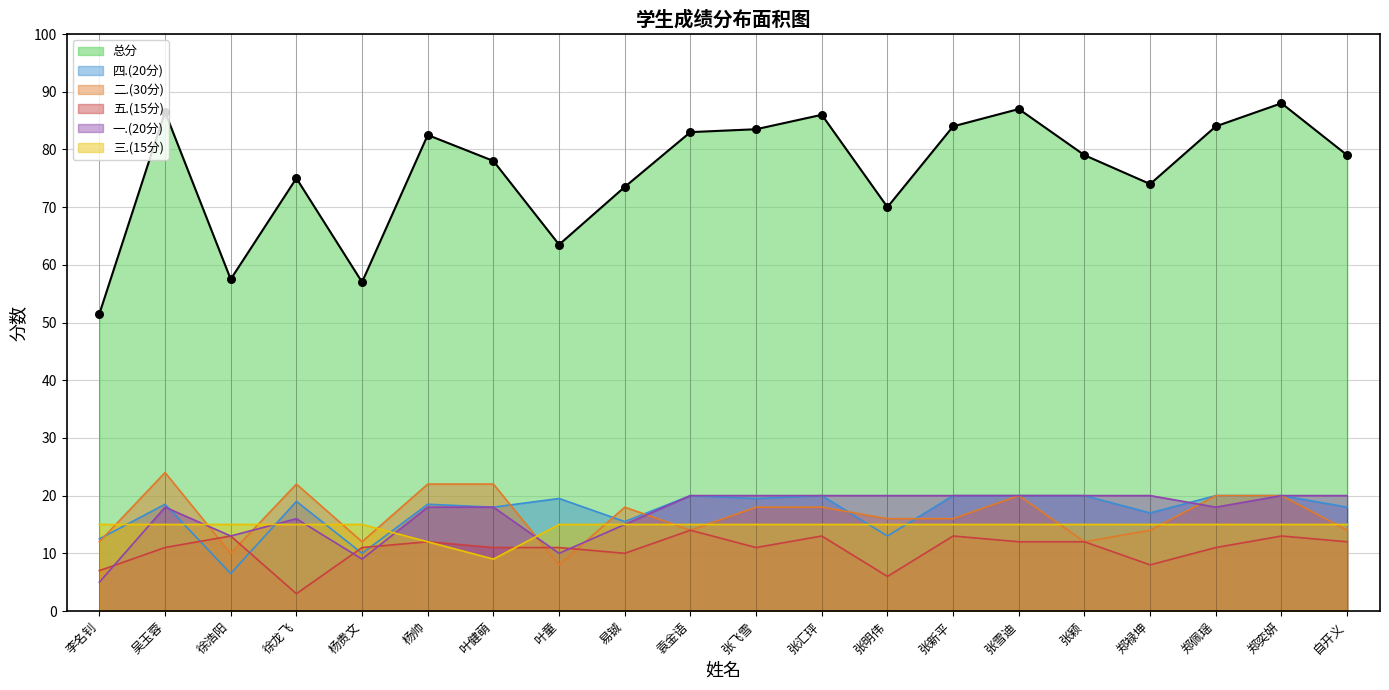

Which series reaches the minimum Y coordinate?

五.(15分)